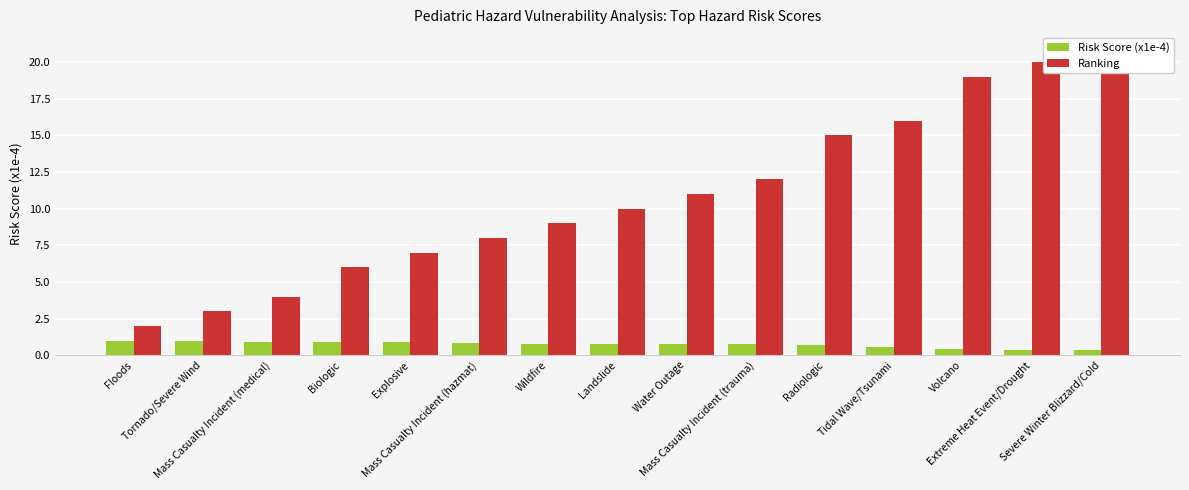

Rank the series at Mass Casualty Incident (hazmat) from highest to lowest value.

Ranking, Risk Score (x1e-4)